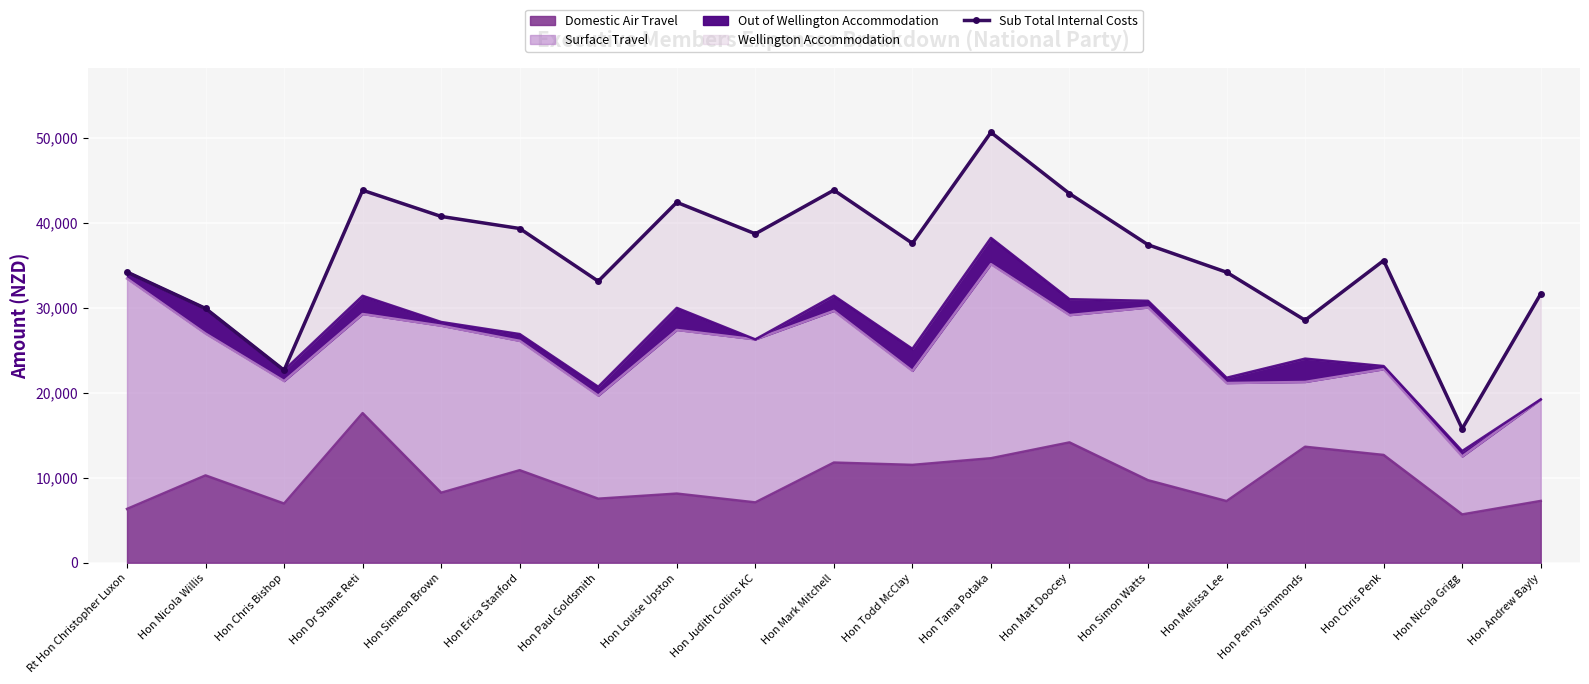

What is the sum of all values?

683864